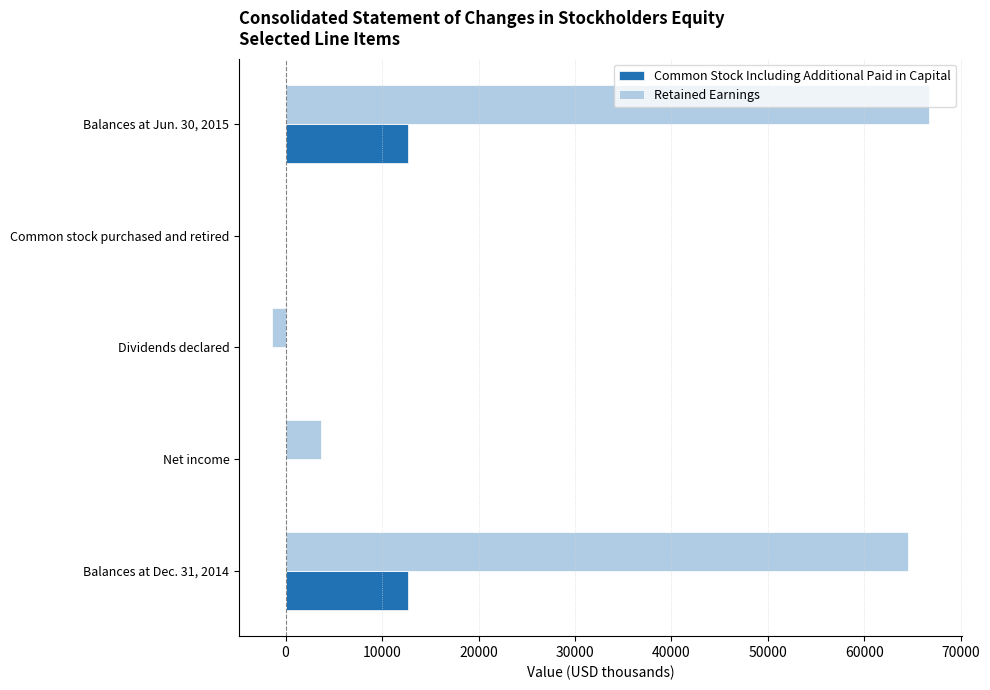

Which series has the largest total across all categories?

Retained Earnings